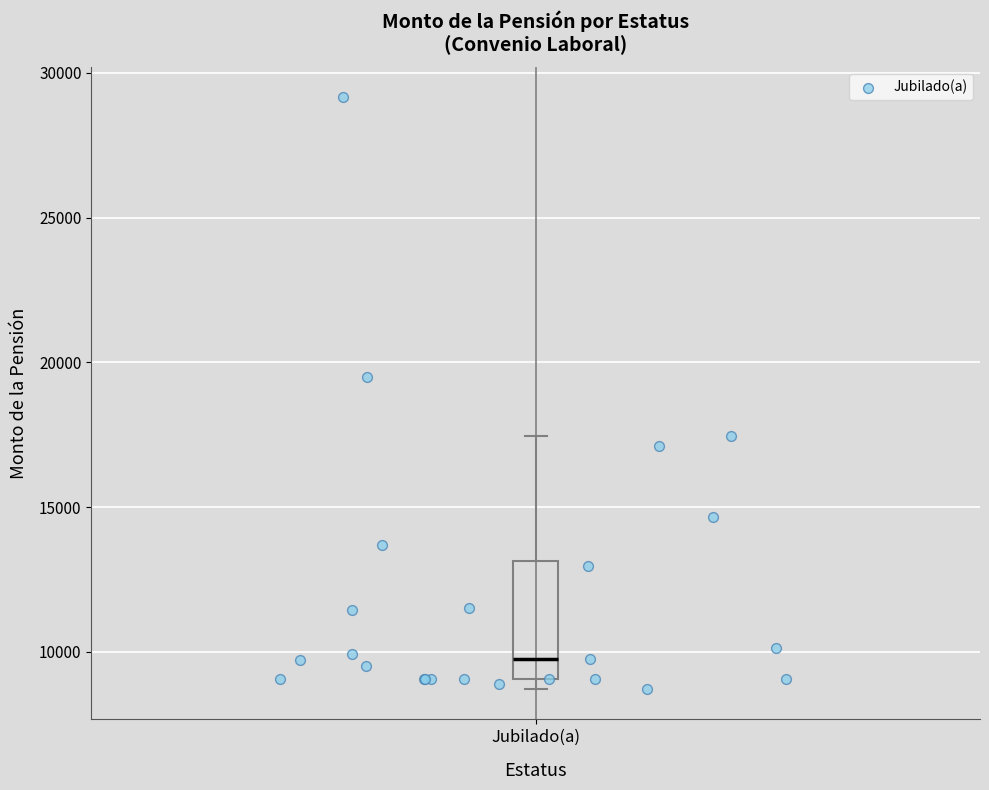

Transcribe this box plot: give where the median line is, the range the box spans, and where the two whiskers end, as read against the y-axis. The values are not printed on the chart, so give them approximately, as read against the axis.

median 9500, box 9000 to 13000, whiskers 8500 to 17500